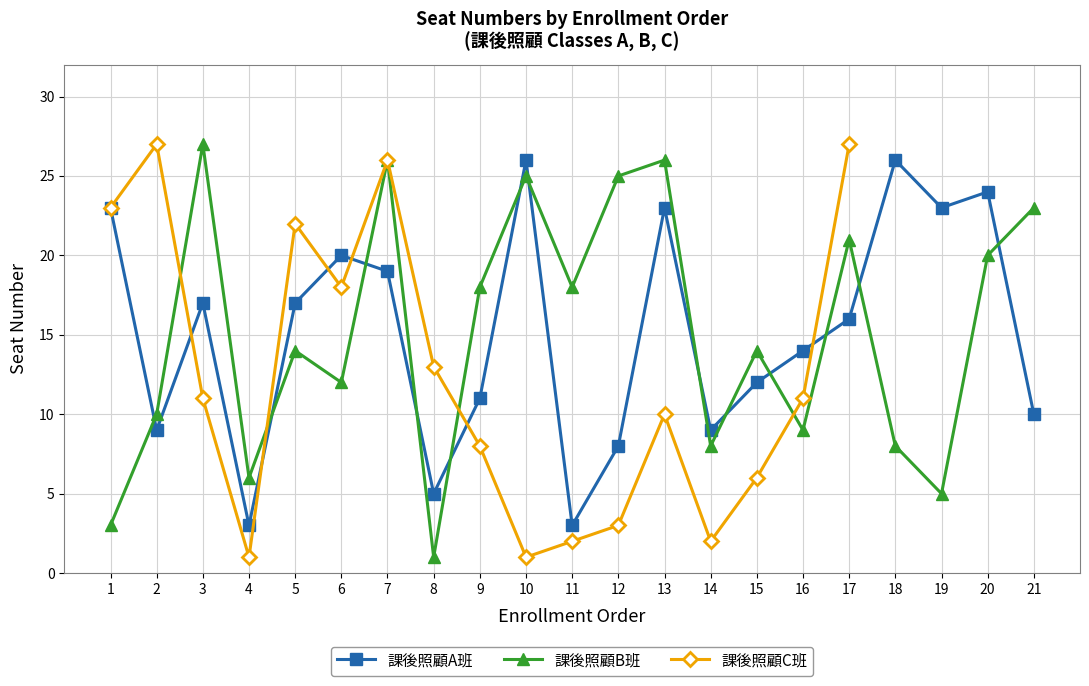

What is the sum of all 課後照顧B班 values?

319